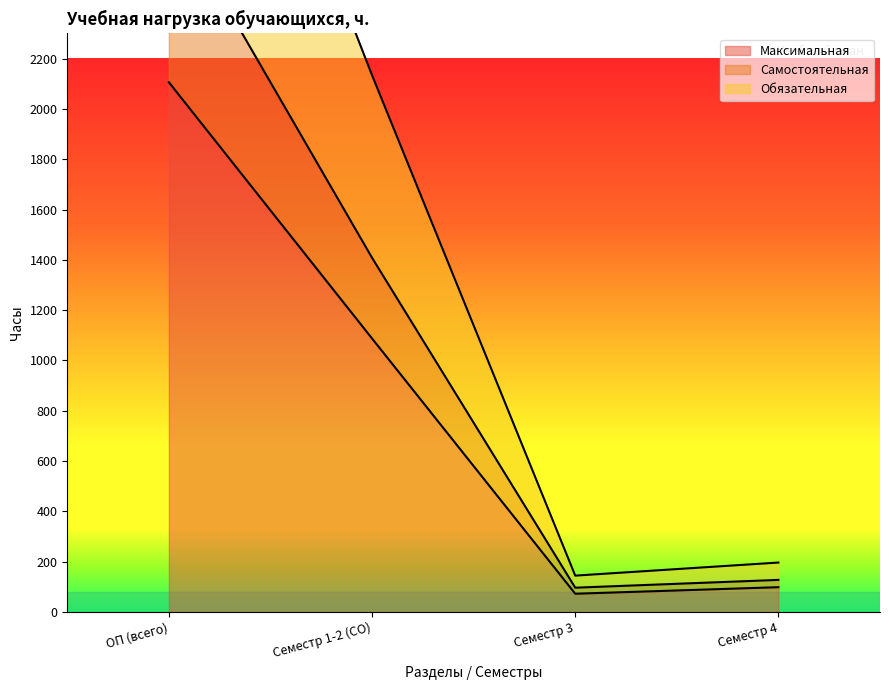

What is the difference between the maximum and second lowest values in the Обязательная series?

4012